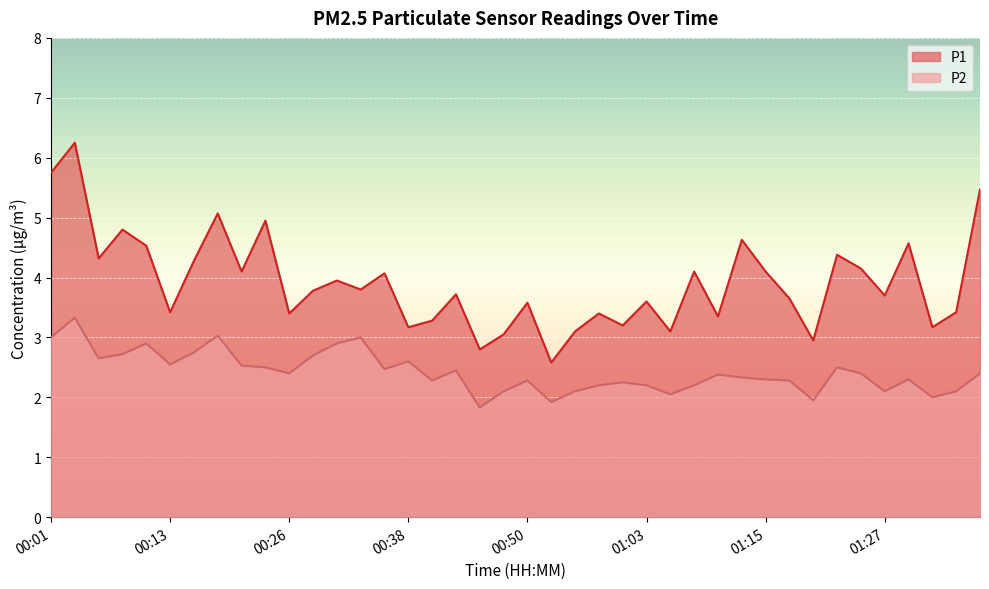

True or false: P1 and P2 intersect in this chart.

False